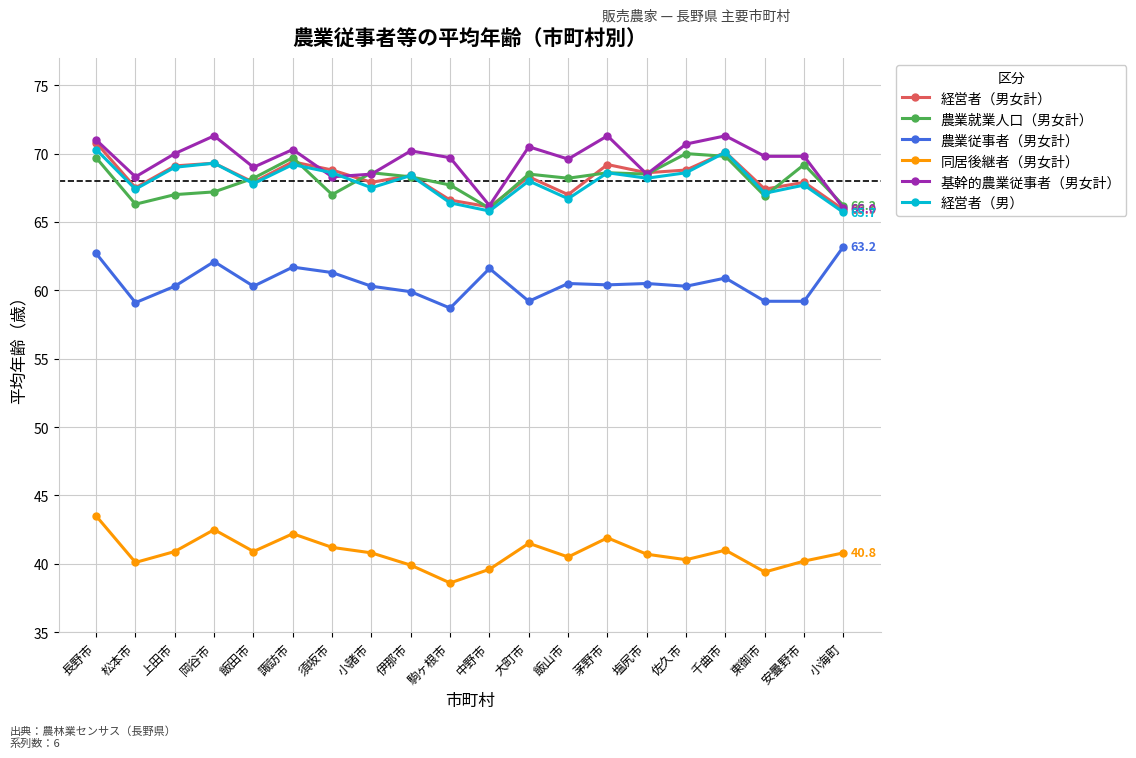

What is the value of the 基幹的農業従事者（男女計） point at the 18th from the left?

69.8